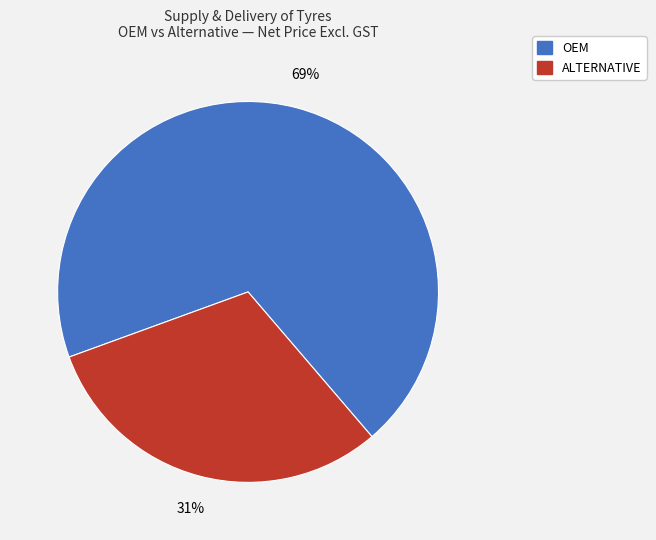

Between OEM and ALTERNATIVE, which is larger?

OEM